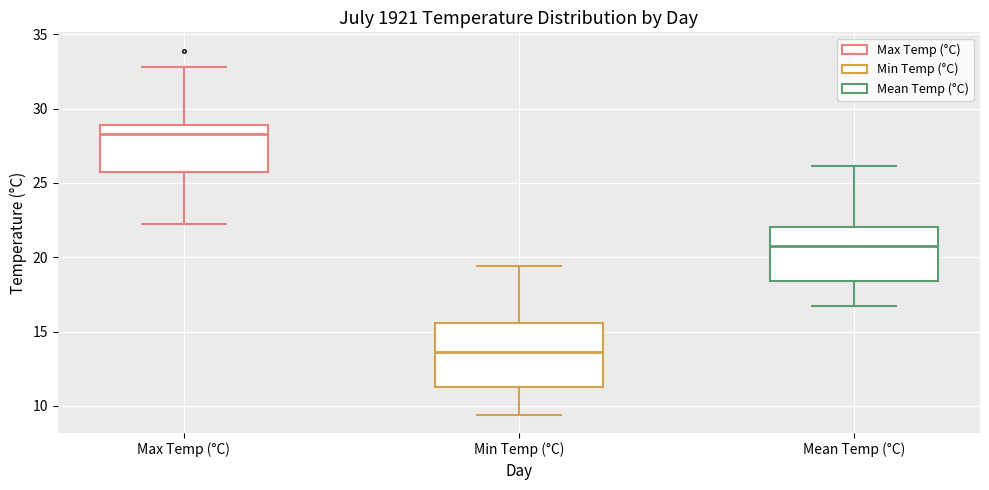

Reading left to right, transcribe this box plot: for each box, give where its median line is, the range the box spans, and where its two whiskers end, as read against the y-axis. The values are not printed on the chart, so give them approximately, as read against the axis.

Max Temp (°C): median 28.5, box 25.5 to 29.0, whiskers 22.0 to 33.0
Min Temp (°C): median 13.5, box 11.5 to 15.5, whiskers 9.5 to 19.5
Mean Temp (°C): median 21.0, box 18.5 to 22.0, whiskers 16.5 to 26.0